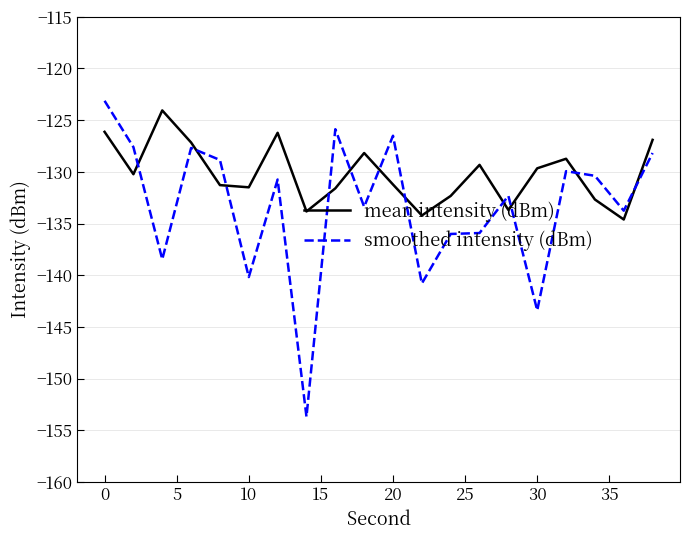

True or false: smoothed intensity (dBm) and mean intensity (dBm) intersect in this chart.

True